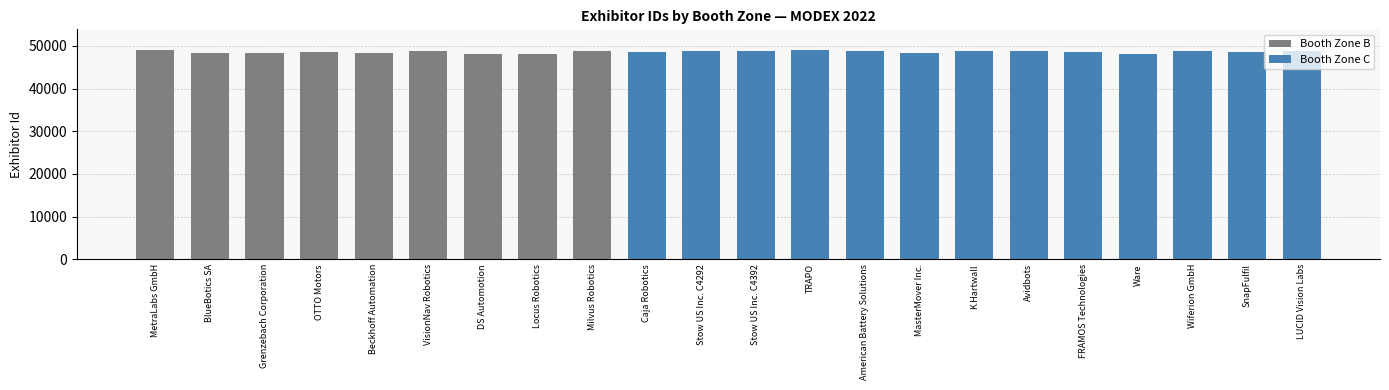

Rank the categories by value from lowest to highest.

Ware, DS Automotion, Locus Robotics, Beckhoff Automation, Grenzebach Corporation, MasterMover Inc., BlueBotics SA, OTTO Motors, FRAMOS Technologies, SnapFulfil, Caja Robotics, Stow US Inc. C4292, Stow US Inc. C4392, Avidbots, Milvus Robotics, American Battery Solutions, Wiferion GmbH, K.Hartwall, VisionNav Robotics, LUCID Vision Labs, TRAPO, MetraLabs GmbH